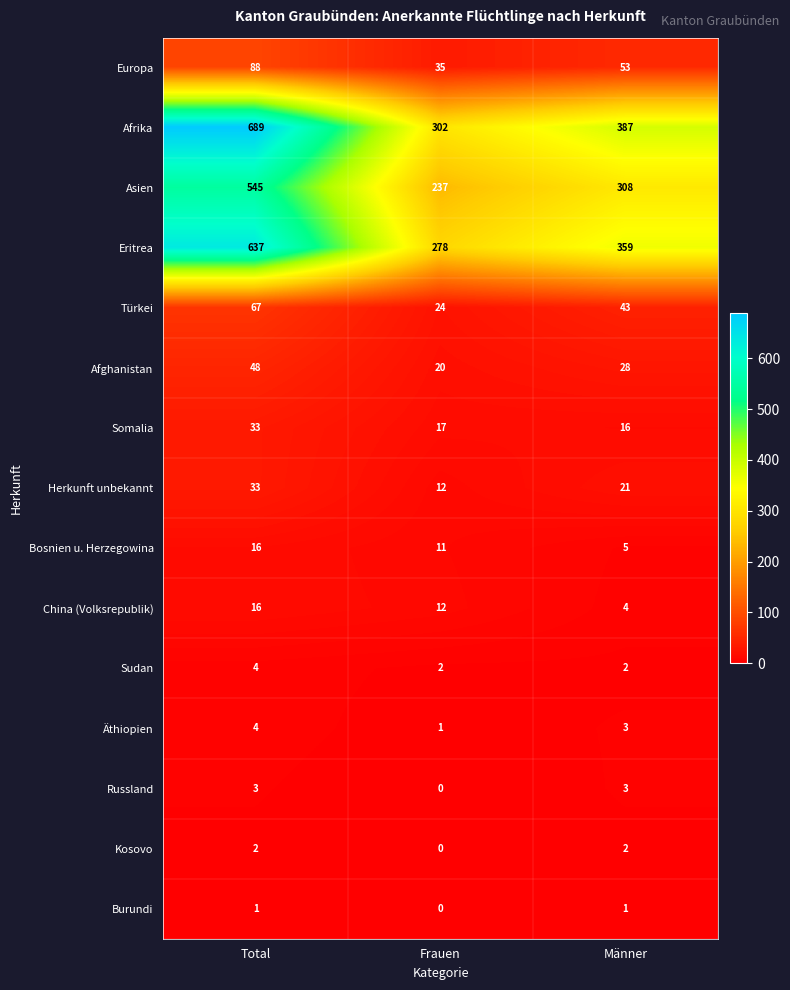

Which label corresponds to the largest value in the chart?

Total